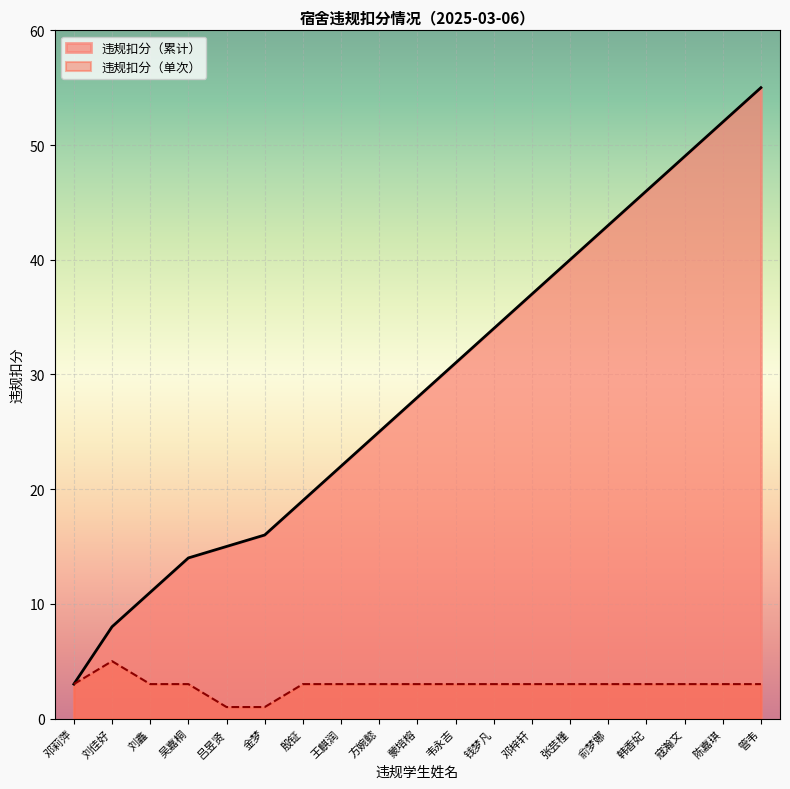

The 违规扣分（累计） series shows 46 at 韩香妃. True or false?

True